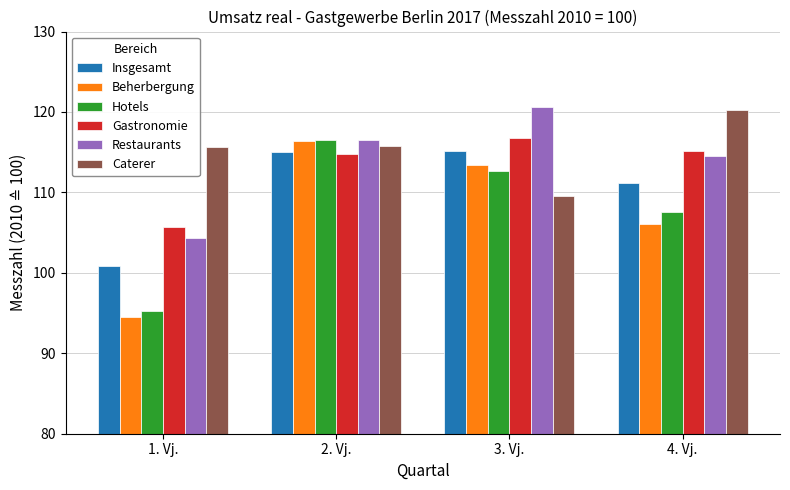

How many bars are there in total?

24